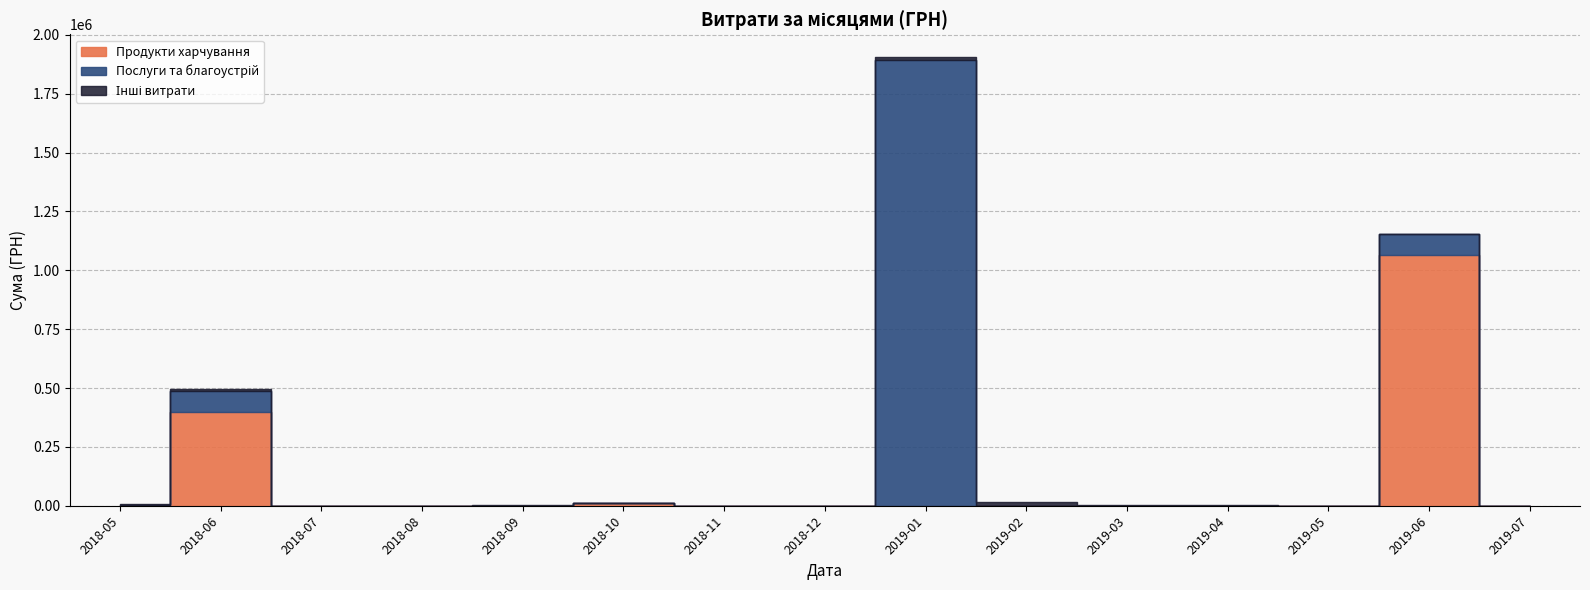

True or false: Послуги та благоустрій has more than 0 interior local peaks.

False